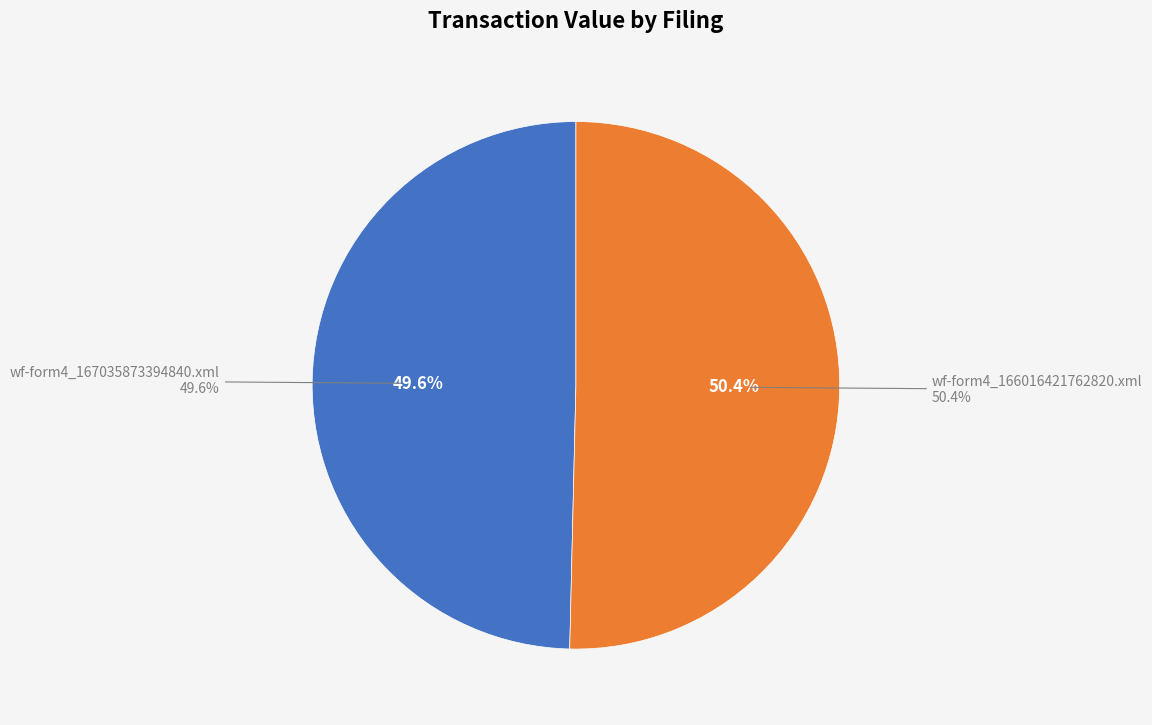

Count the number of slices in the pie.

2